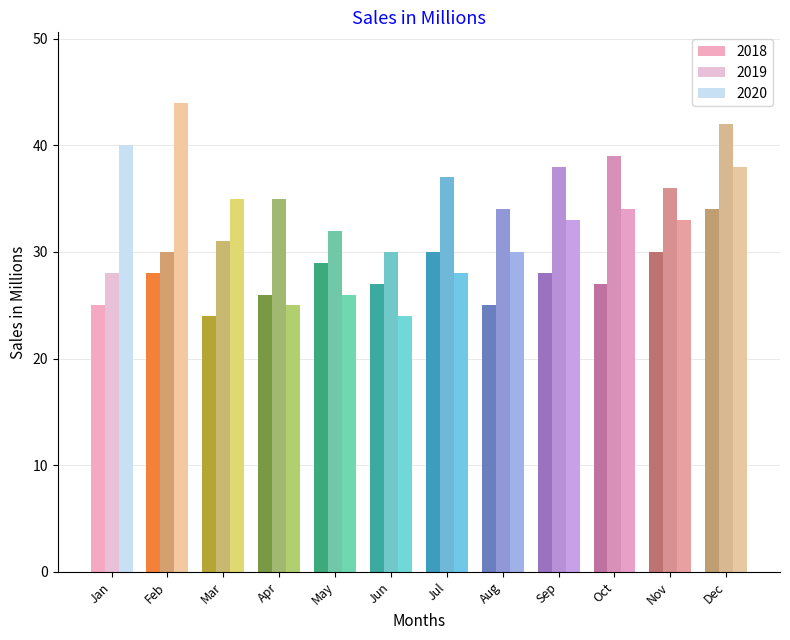

How many bars are there in total?

36